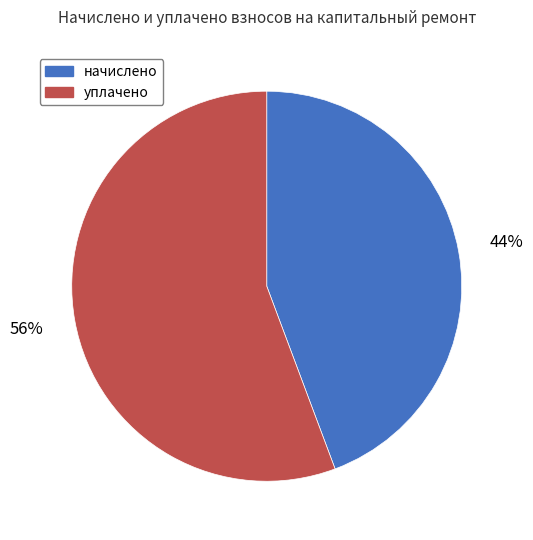

How many slices are in this pie chart?

2